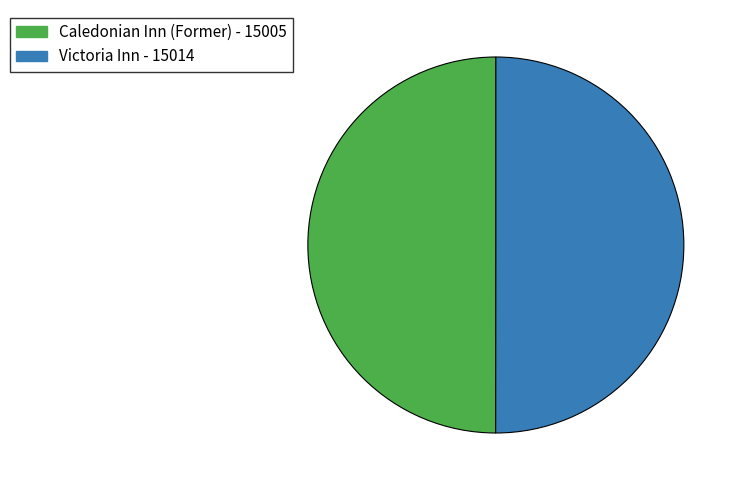

Approximately how many times larger is the value at Caledonian Inn (Former) compared to Victoria Inn?

1.0